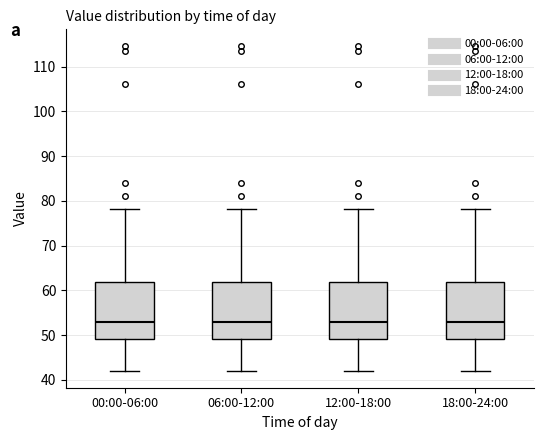

Reading left to right, read every box against the y-axis: the position of its median line, the range the box covers, and the ends of its whiskers. The values are not printed on the chart, so give them approximately, as read against the axis.

00:00-06:00: median 53, box 49 to 62, whiskers 42 to 78
06:00-12:00: median 53, box 49 to 62, whiskers 42 to 78
12:00-18:00: median 53, box 49 to 62, whiskers 42 to 78
18:00-24:00: median 53, box 49 to 62, whiskers 42 to 78